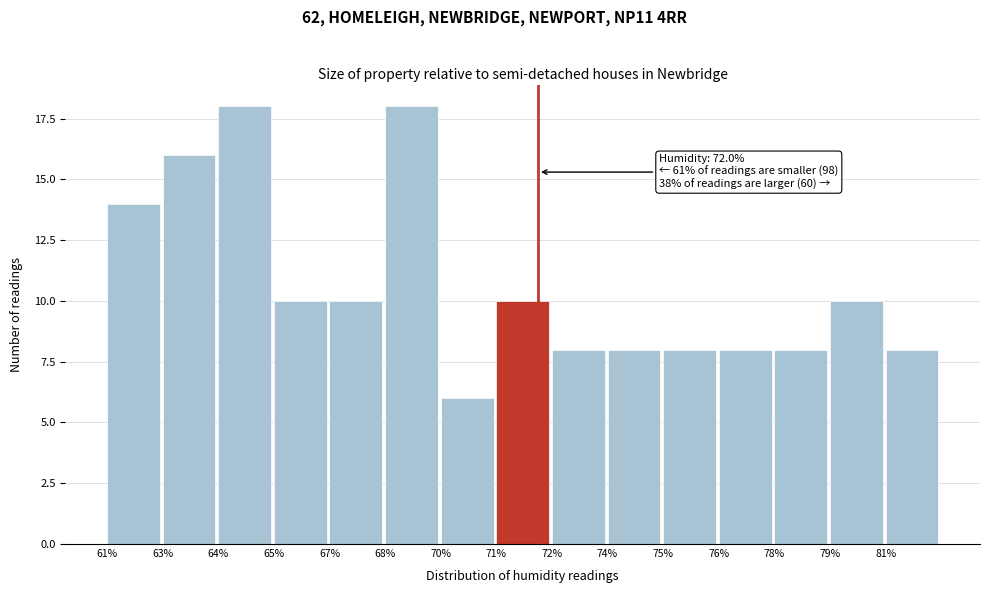

Reading right to left, what are all the values shown in this chart?

8	10	8	8	8	8	8	10	6	18	10	10	18	16	14